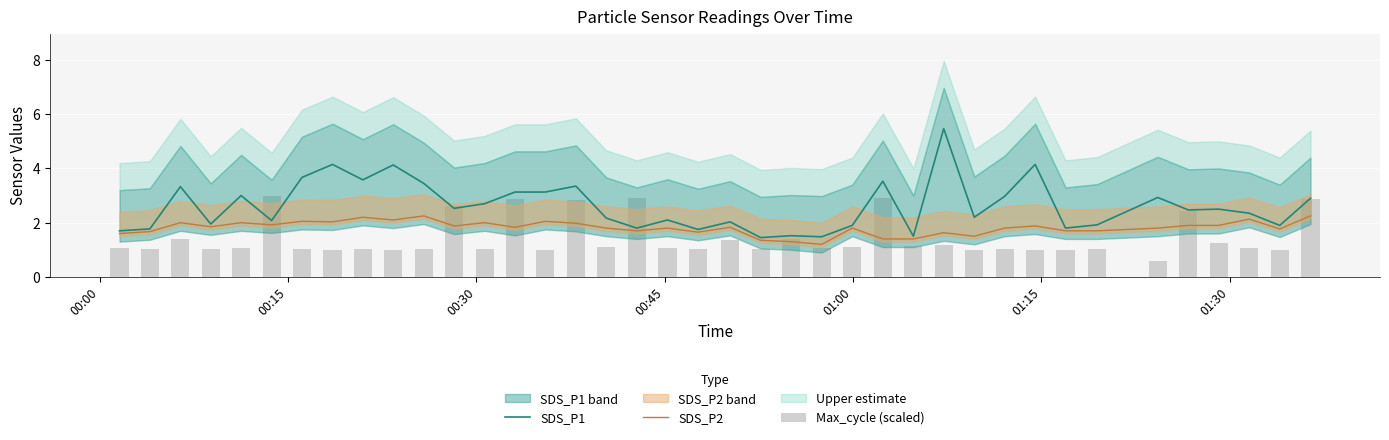

The value of SDS_P2 at 36 is 3.8. True or false?

False